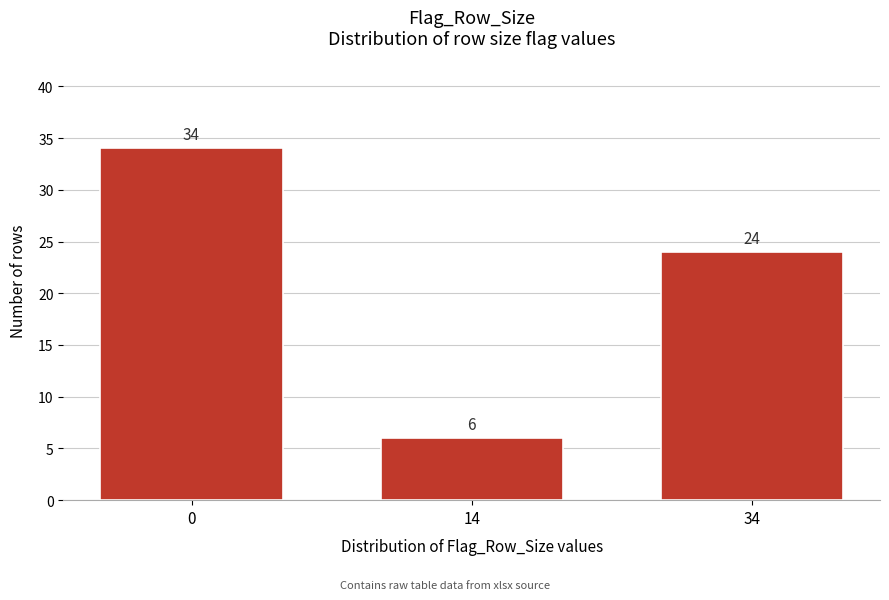

Reading left to right, list all the values displayed in this chart.

0=34	14=6	34=24